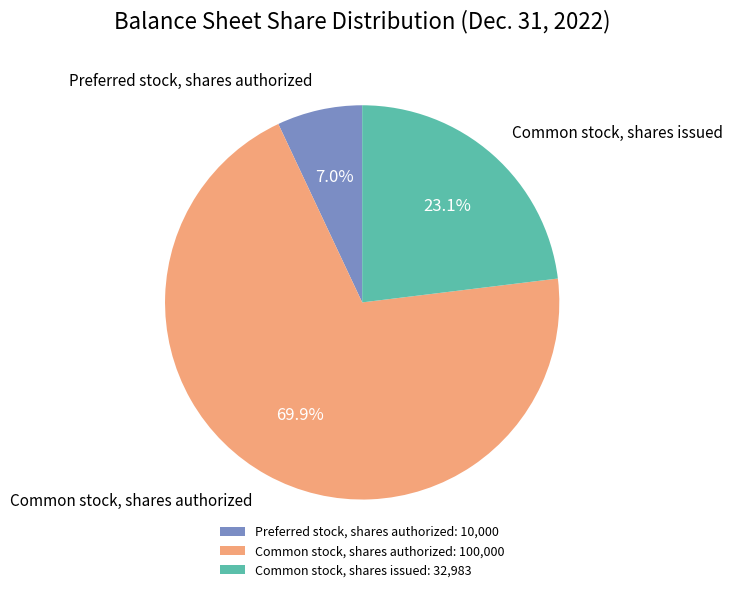

Is the sum of Common stock, shares authorized and Common stock, shares issued greater than half?

Yes